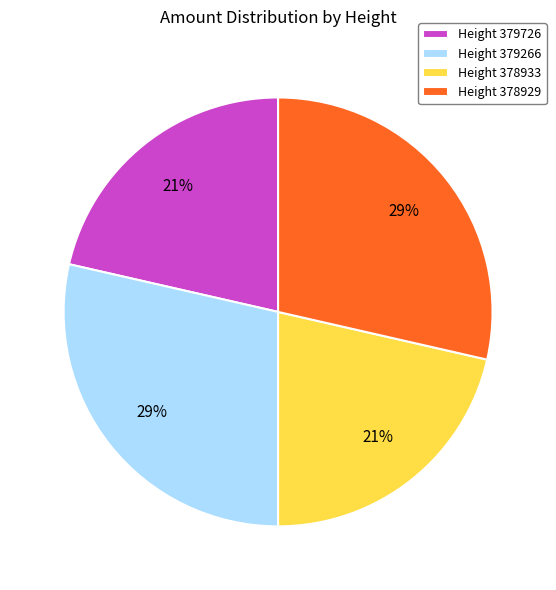

To the nearest percent, what is the average slice percentage?

25%